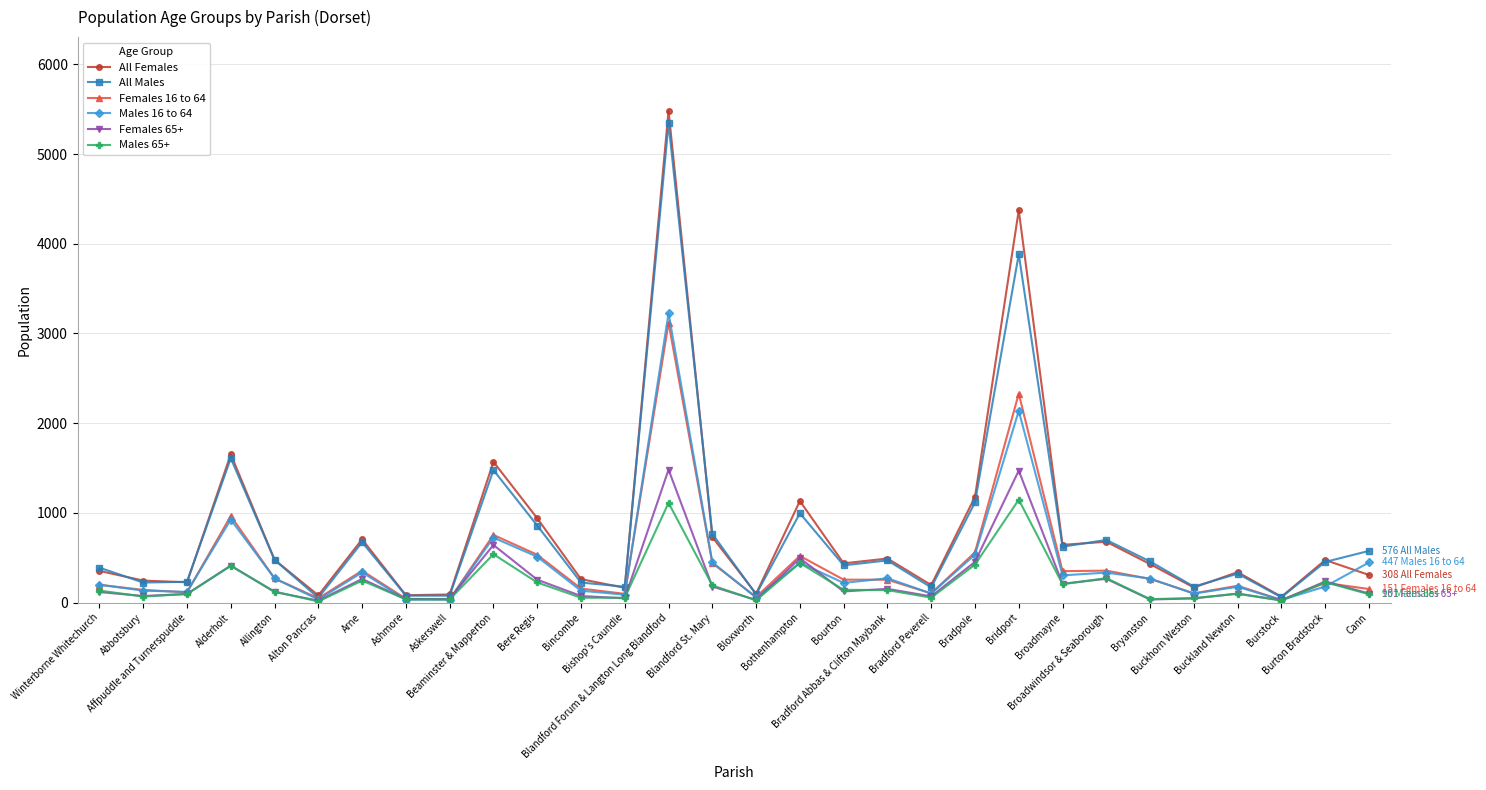

What is the label of the 13th point from the left?

Bishop's Caundle